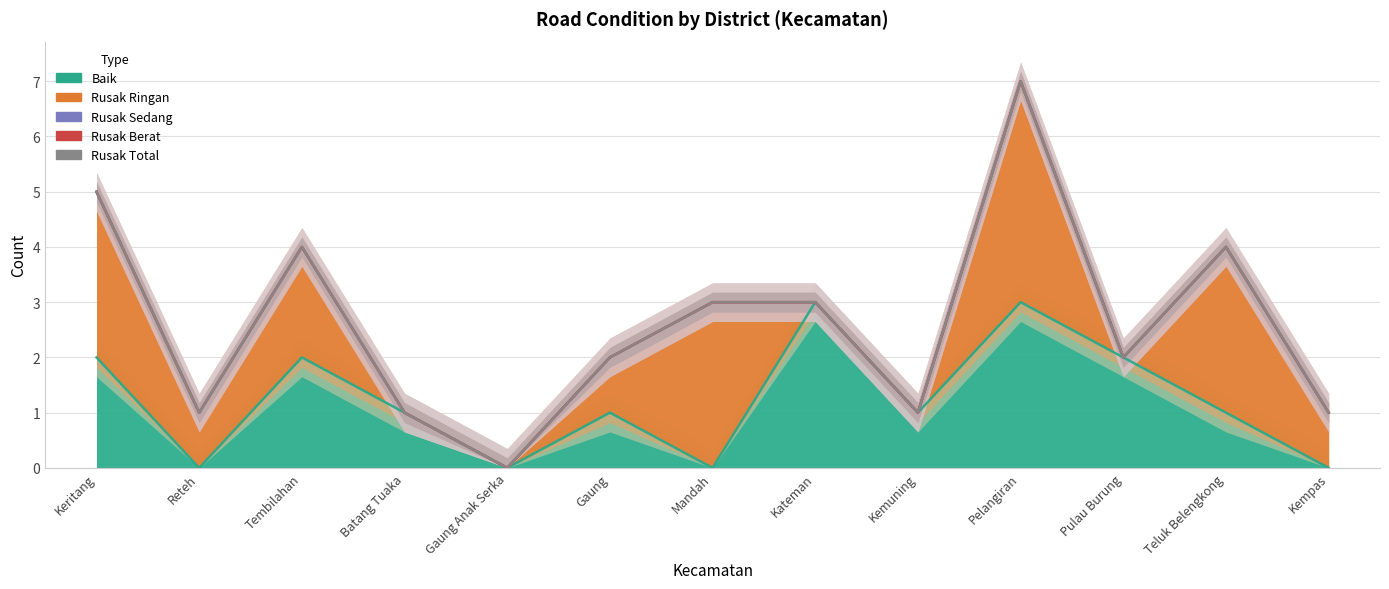

What are all the series names shown in the legend?

Baik, Rusak Ringan, Rusak Sedang, Rusak Berat, Rusak Total